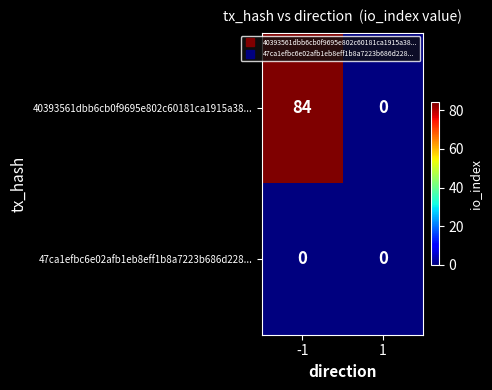

Reading right to left, transcribe all the data shown in this chart.

40393561dbb6cb0f9695e802c60181ca1915a38...: 1=0	-1=84
47ca1efbc6e02afb1eb8eff1b8a7223b686d228...: 1=0	-1=0